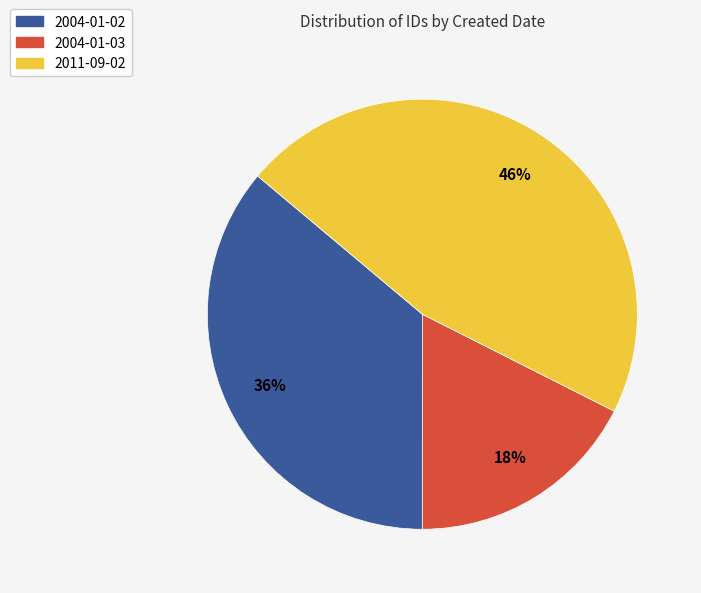

Is there a majority slice in this chart?

No